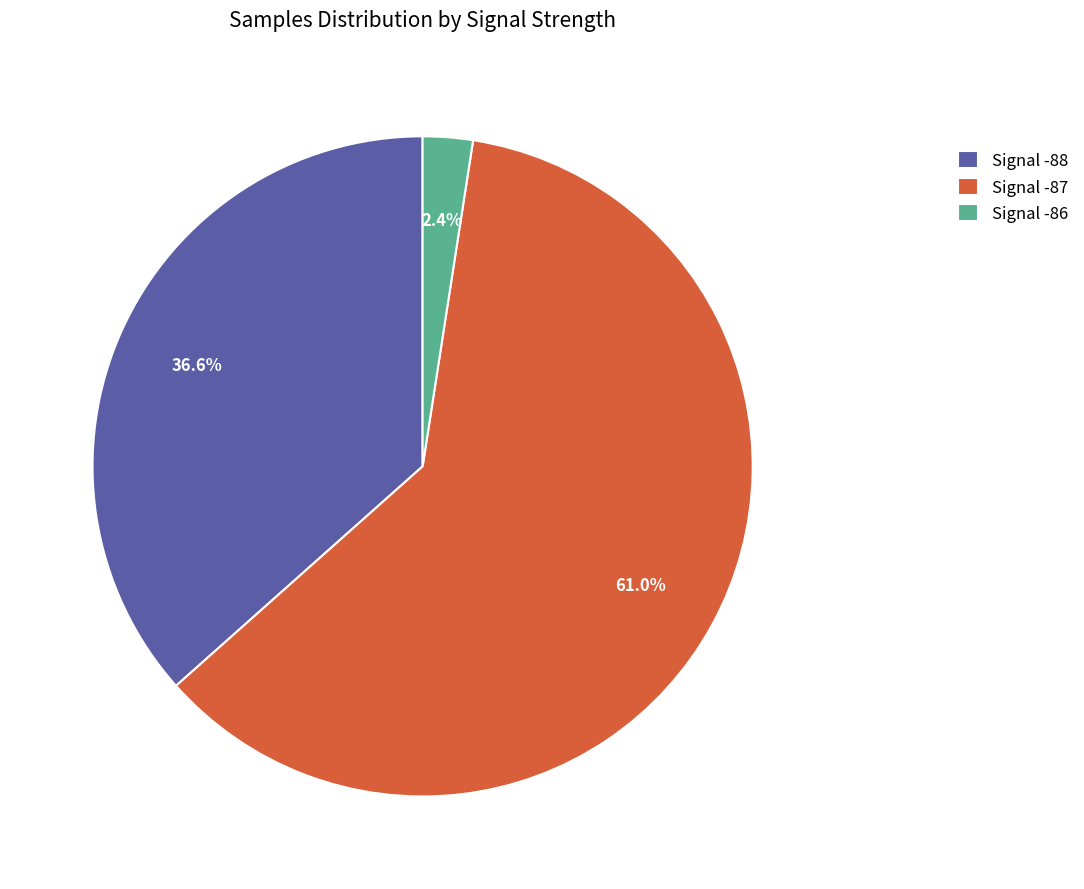

Combined, what portion of the pie is Signal -87 and Signal -88?

97.6%